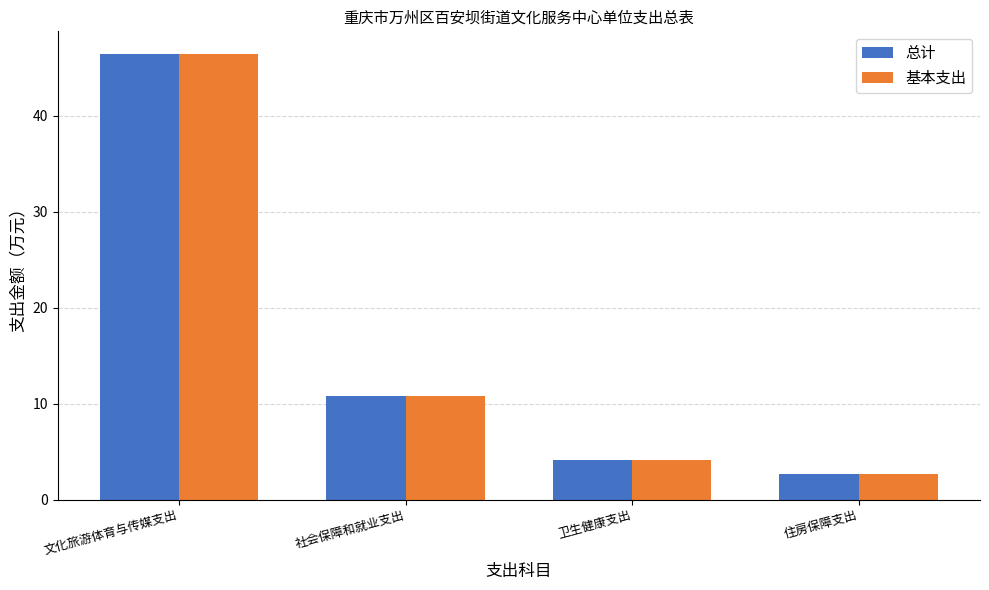

Read the 基本支出 value at 住房保障支出.

2.7